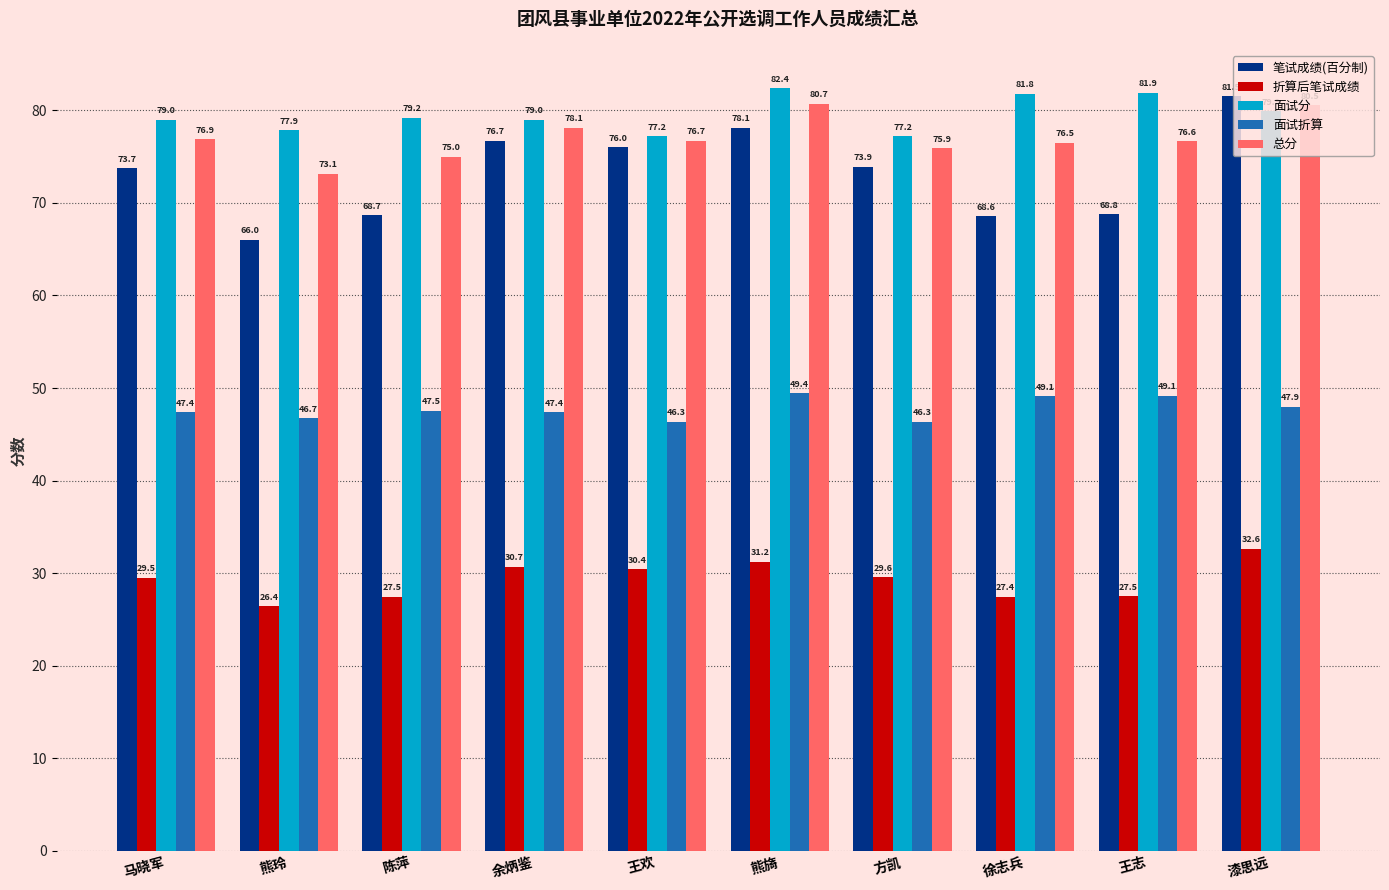

Is the value of 面试折算 at 陈萍 greater than the value of 总分 at 王欢?

No